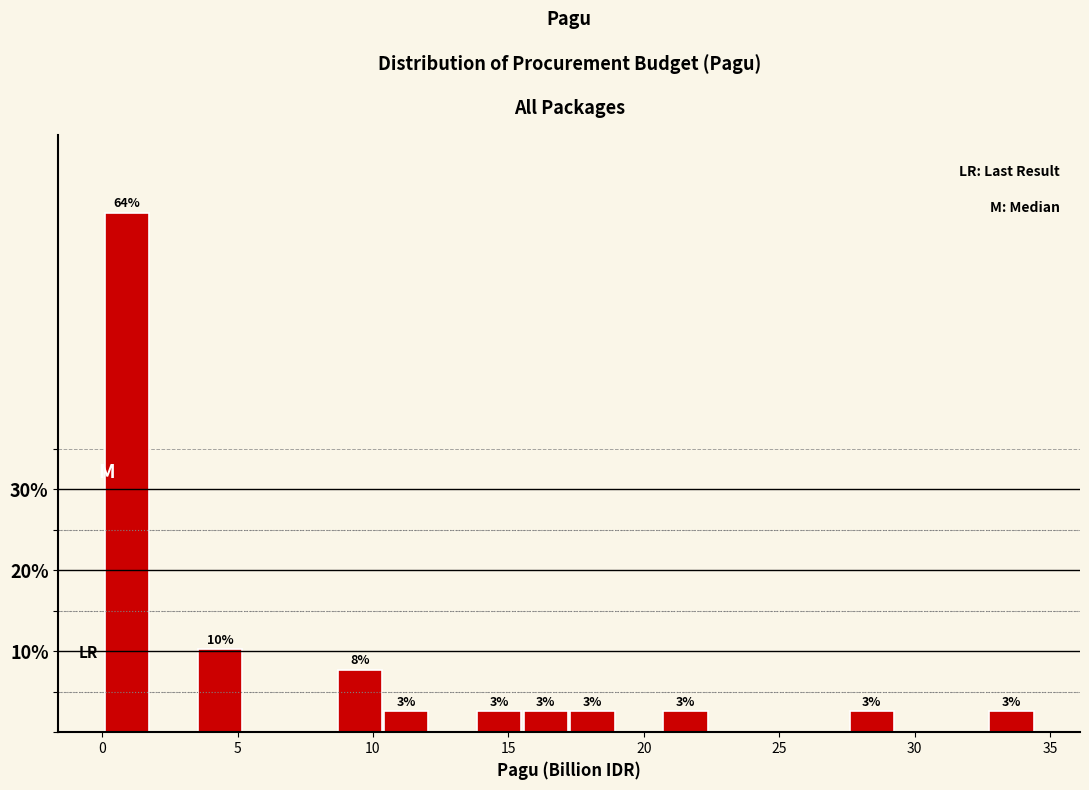

Around what value on the x-axis is the tallest bar? Give the approximate position of its centre, as read against the axis.

1.0